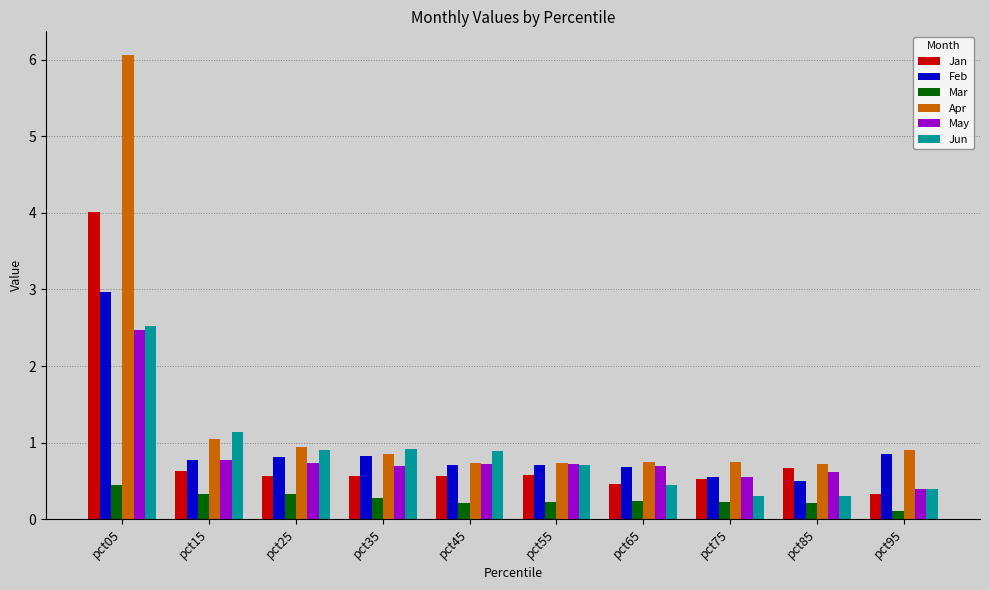

What is the sum of the Jun values at pct95 and pct55?

1.1